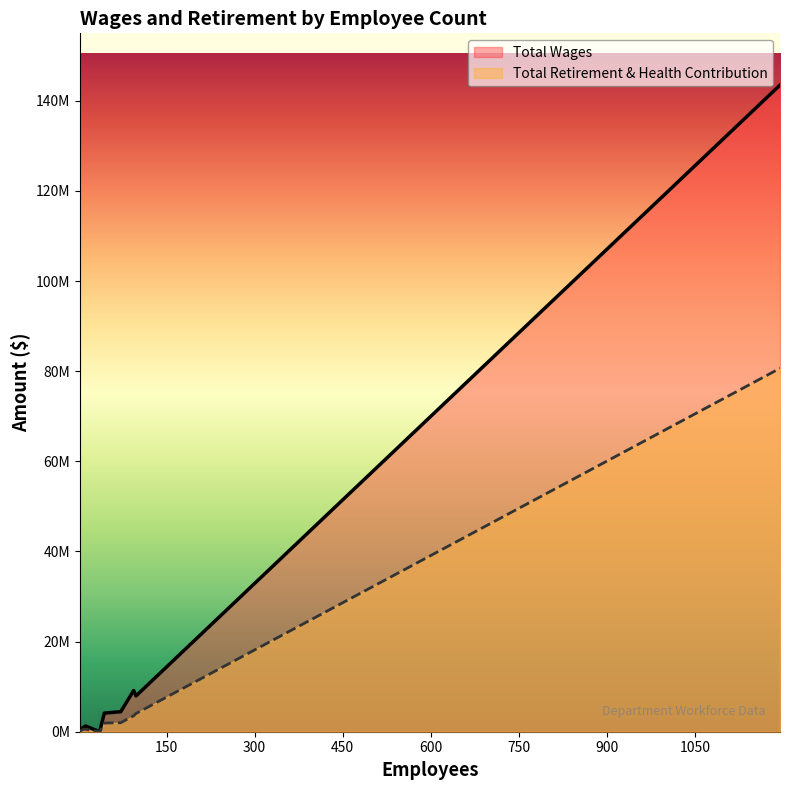

True or false: Total Retirement & Health Contribution and Total Wages intersect in this chart.

False